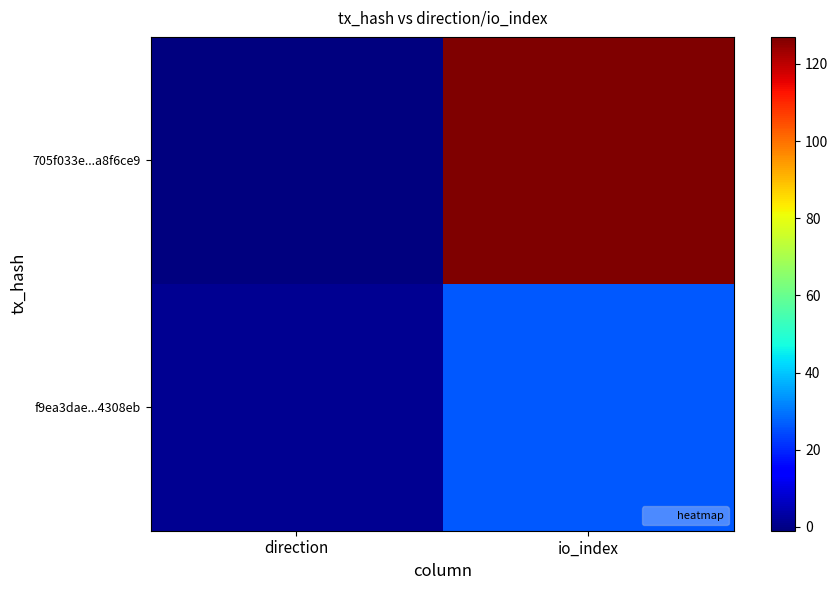

At how many categories does at least one series exceed 45?

1